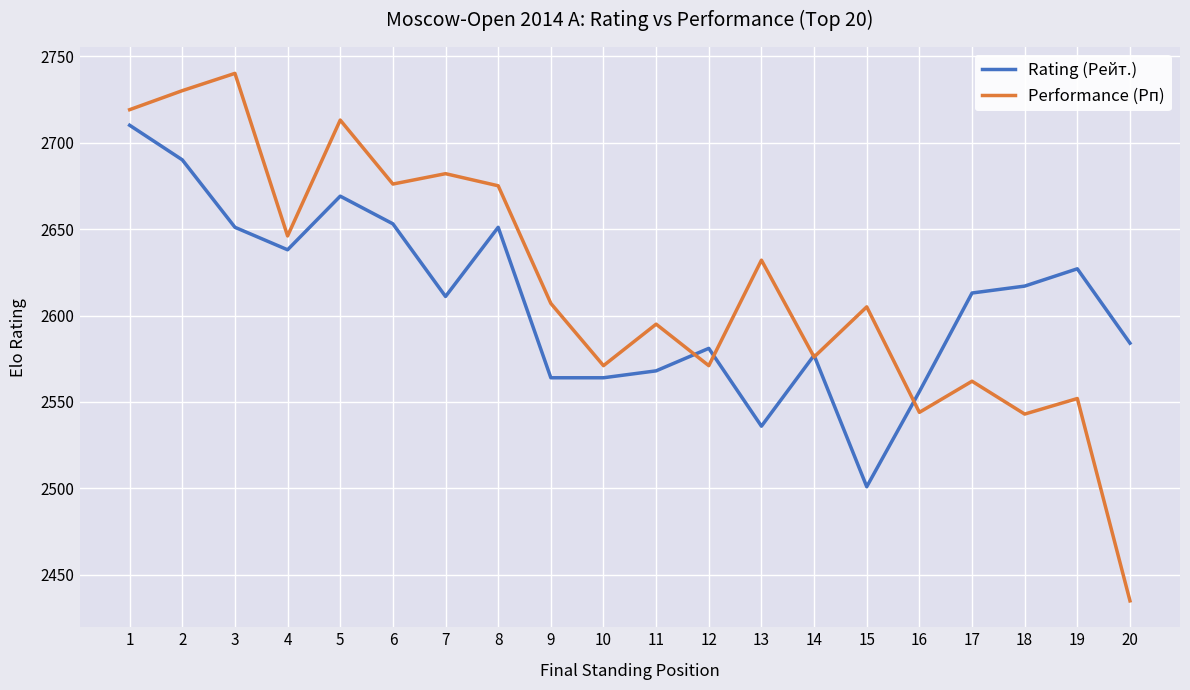

What is the difference between the highest and lowest values at 8?

24